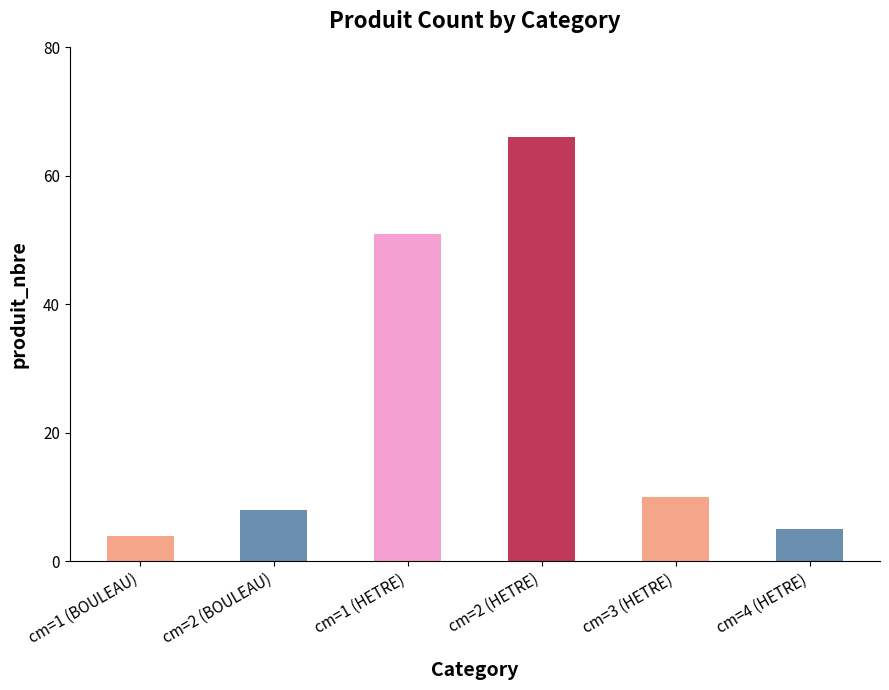

Where is the data nearest to the value 35?

cm=1 (HETRE)